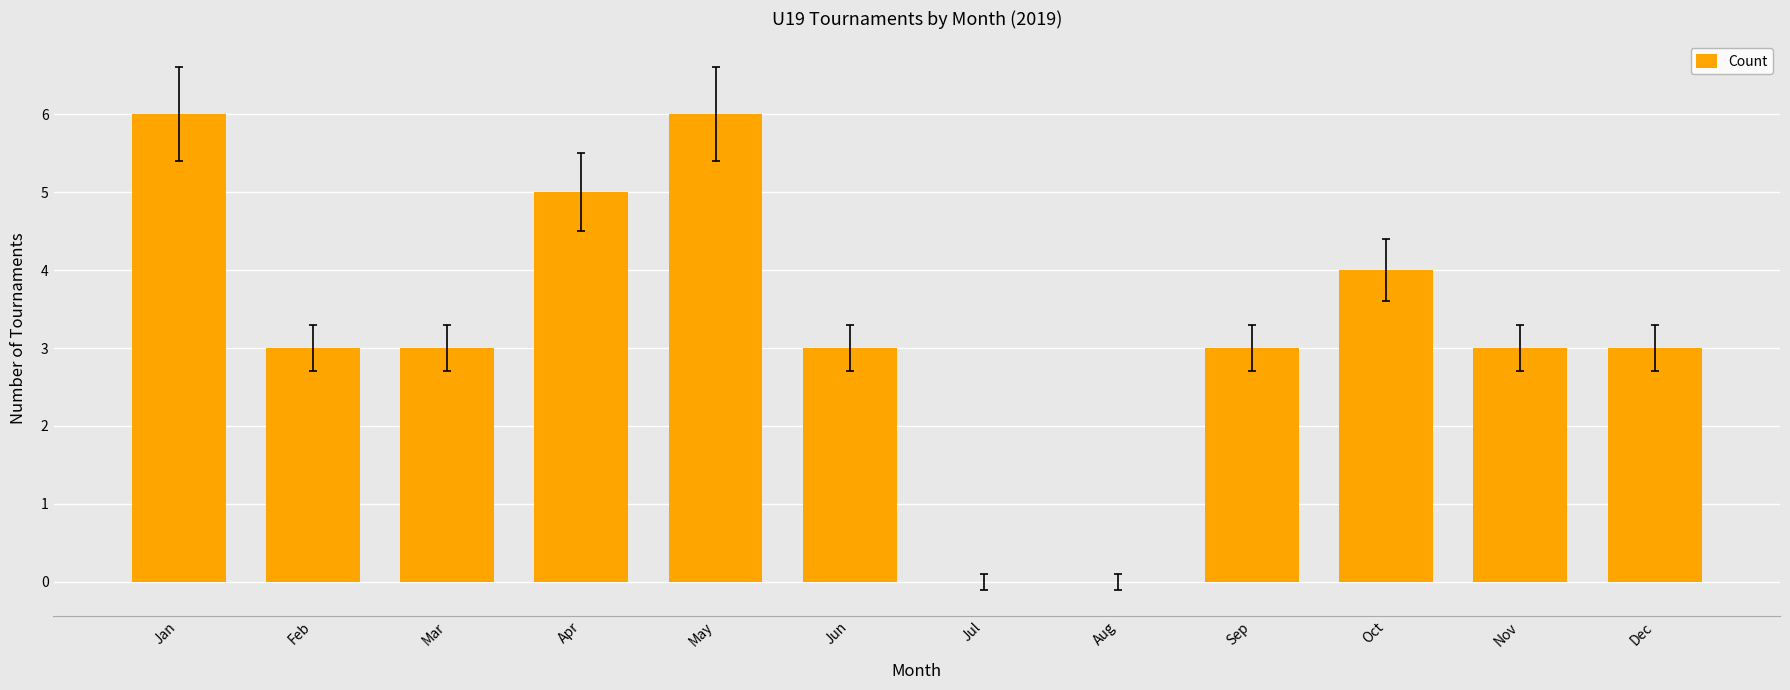

Count the values in the range 3 to 5.

8